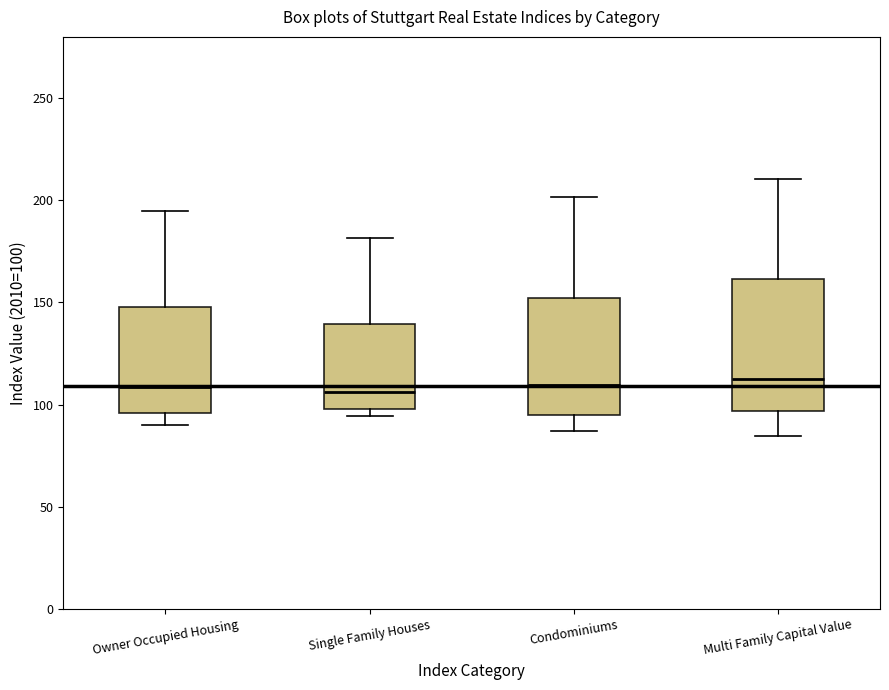

Which box is the tallest, from its lower edge to its upper edge?

Multi Family Capital Value